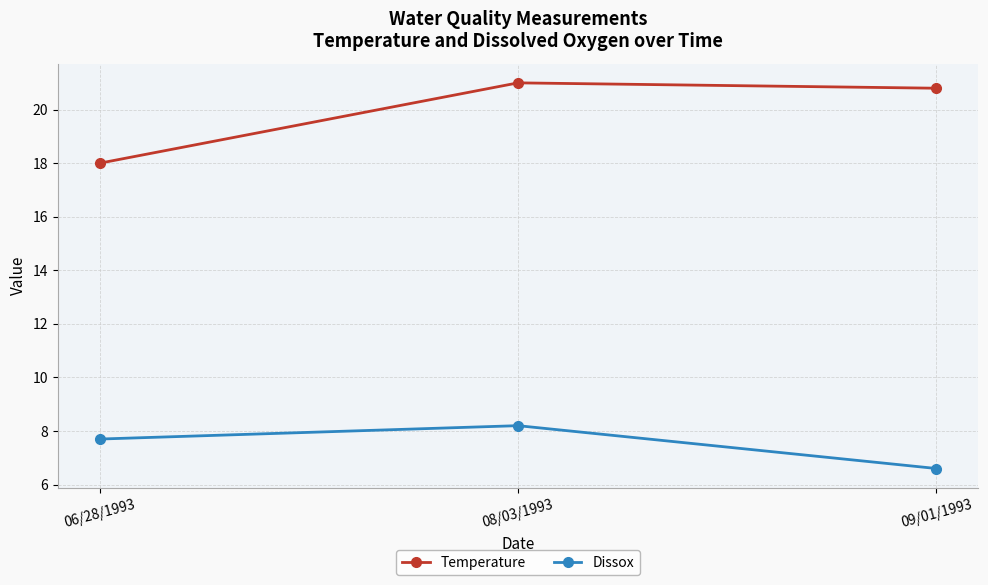

How many lines are shown in the chart?

2